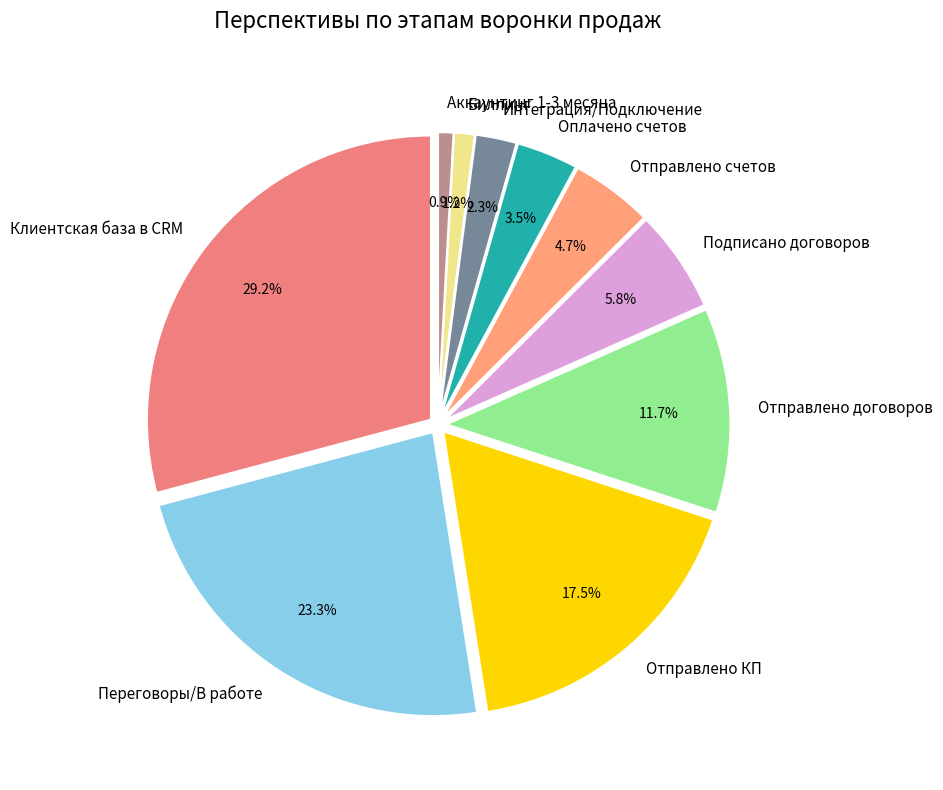

Which slice is the largest?

Клиентская база в CRM